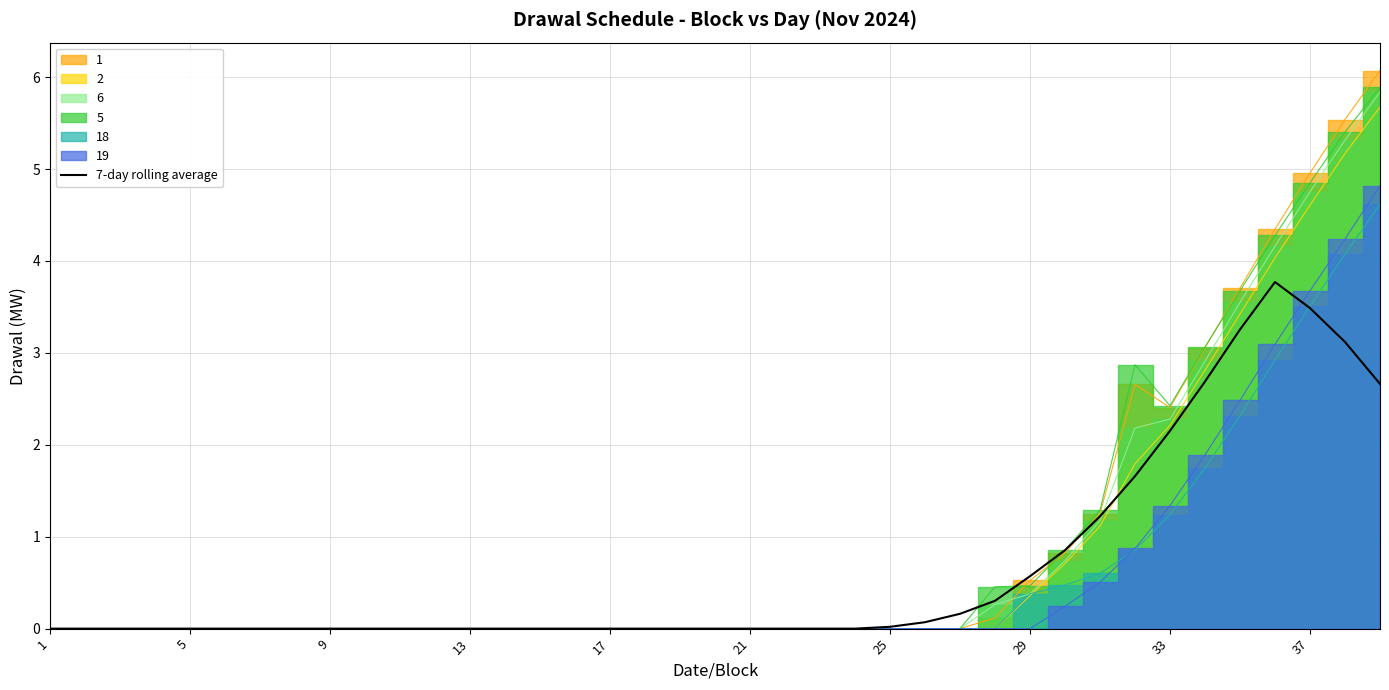

Reading left to right, extract all data points from this chart.

0.0	0.0	0.0	0.0	0.0	0.0	0.0	0.0	0.0	0.0	0.0	0.0	0.0	0.0	0.0	0.0	0.0	0.0	0.0	0.0	0.0	0.0	0.0	0.0	0.0	0.1	0.2	0.3	0.6	0.9	1.2	1.7	2.2	2.7	3.3	3.8	3.5	3.1	2.7